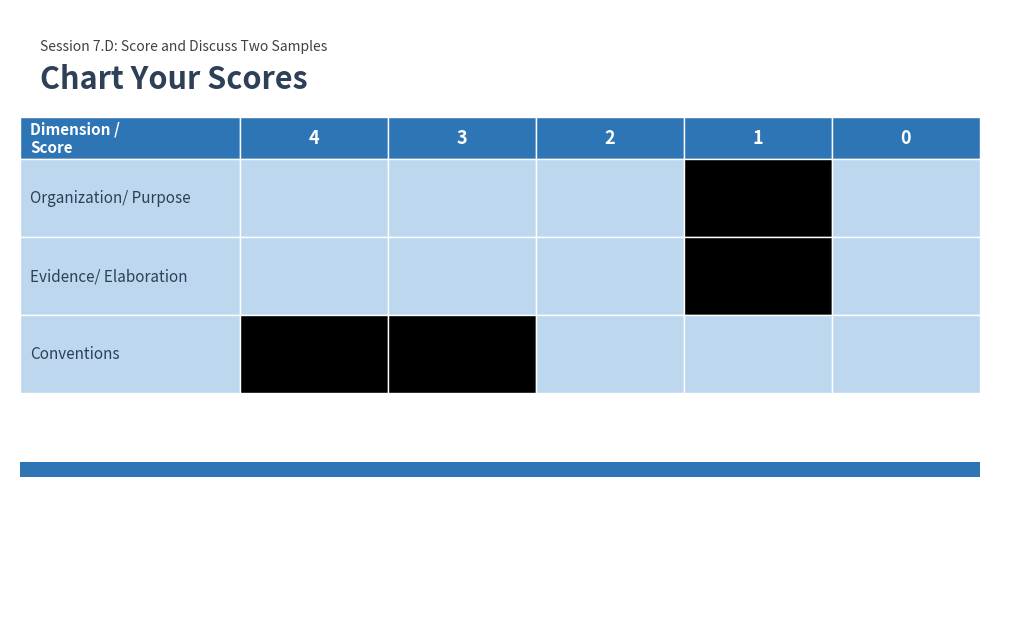

The Evidence/ Elaboration series shows 1 at 1. True or false?

True